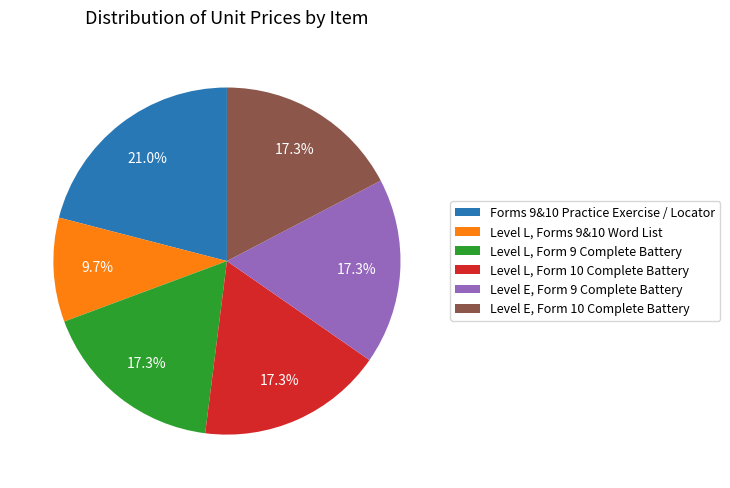

To the nearest percent, what is the difference between the Level E, Form 10 Complete Battery and Forms 9&10 Practice Exercise / Locator slice percentages?

4%